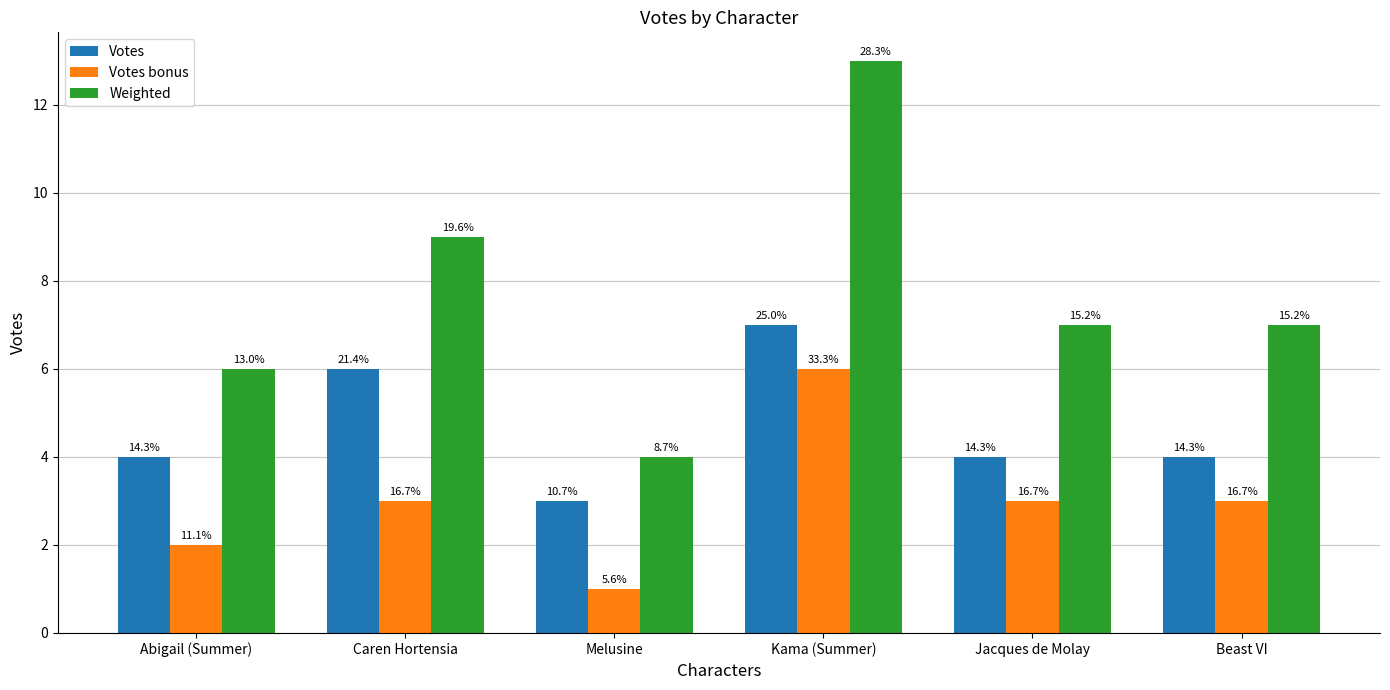

How many bars are there in each group?

3